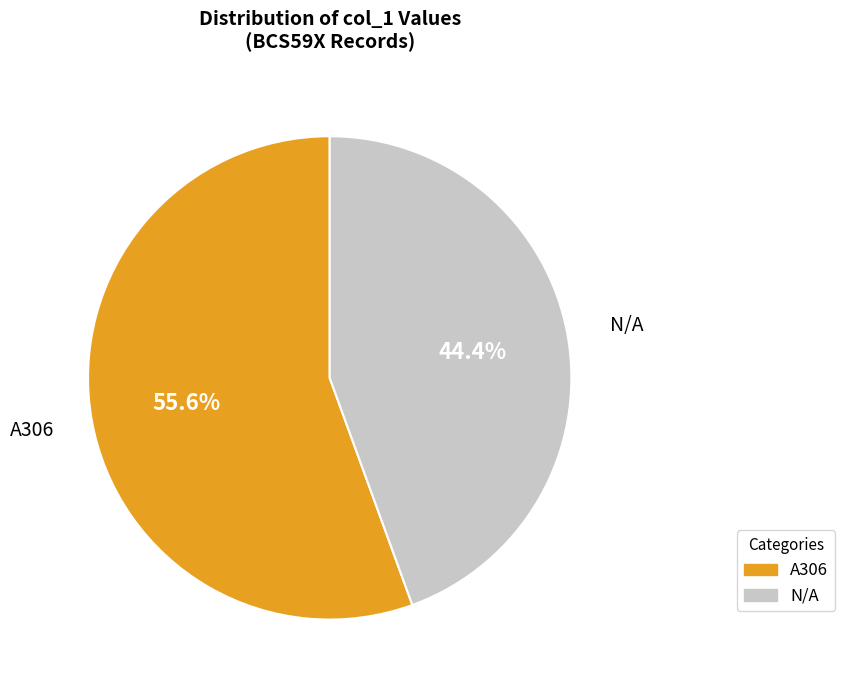

True or false: N/A accounts for 49% of the total.

False